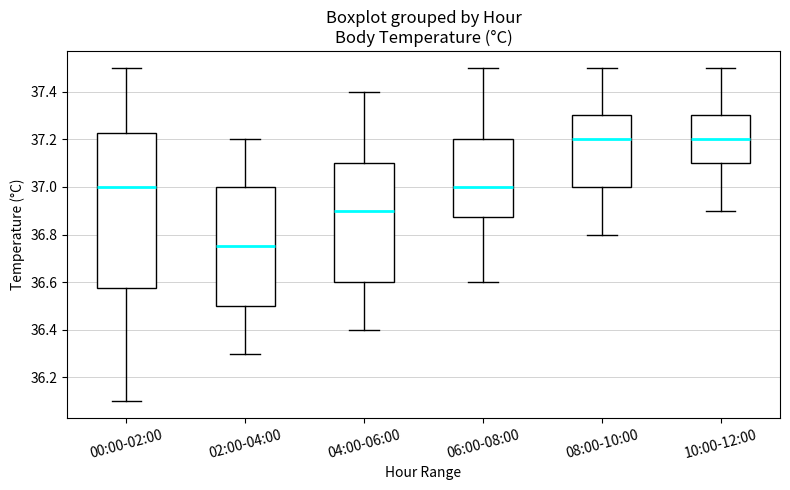

Reading left to right, transcribe this box plot: for each box, give where its median line is, the range the box spans, and where its two whiskers end, as read against the y-axis. The values are not printed on the chart, so give them approximately, as read against the axis.

00:00-02:00: median 37.00, box 36.58 to 37.22, whiskers 36.10 to 37.50
02:00-04:00: median 36.76, box 36.50 to 37.00, whiskers 36.30 to 37.20
04:00-06:00: median 36.90, box 36.60 to 37.10, whiskers 36.40 to 37.40
06:00-08:00: median 37.00, box 36.88 to 37.20, whiskers 36.60 to 37.50
08:00-10:00: median 37.20, box 37.00 to 37.30, whiskers 36.80 to 37.50
10:00-12:00: median 37.20, box 37.10 to 37.30, whiskers 36.90 to 37.50